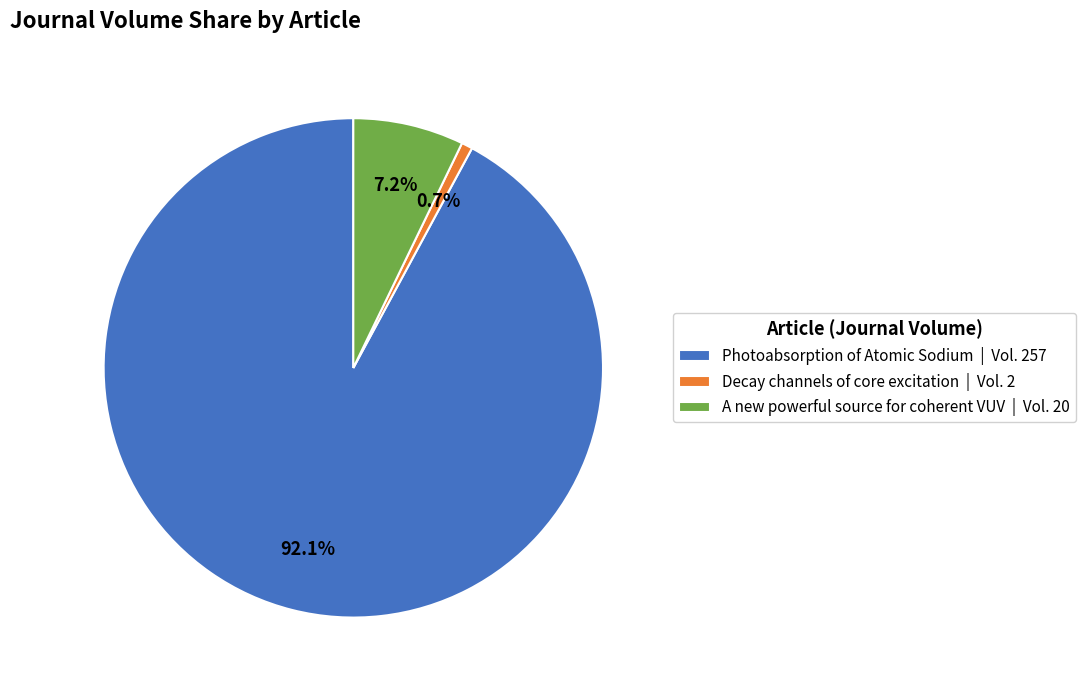

What percentage is NOT represented by Decay channels of core excitation?

99.3%